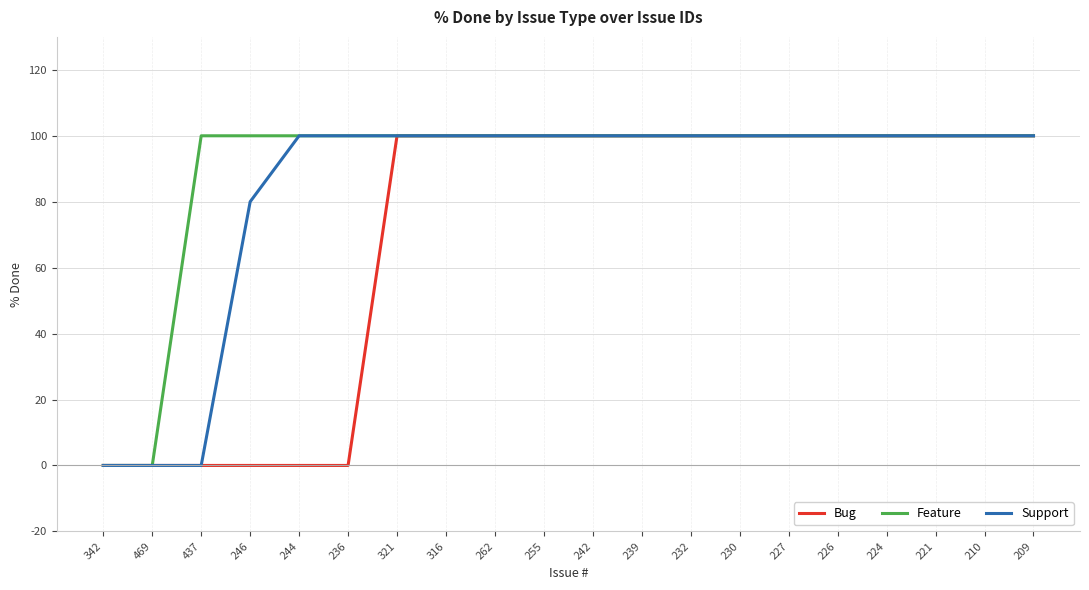

List the series in order of their overall mean, lowest first.

Bug, Support, Feature